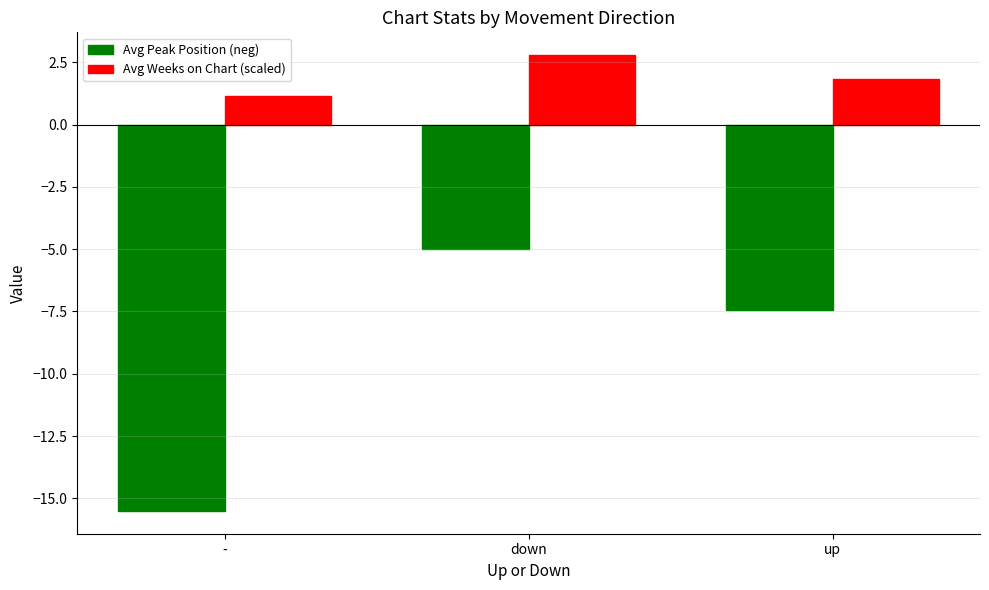

Where does the Avg Peak Position (neg) series first go above -7?

down